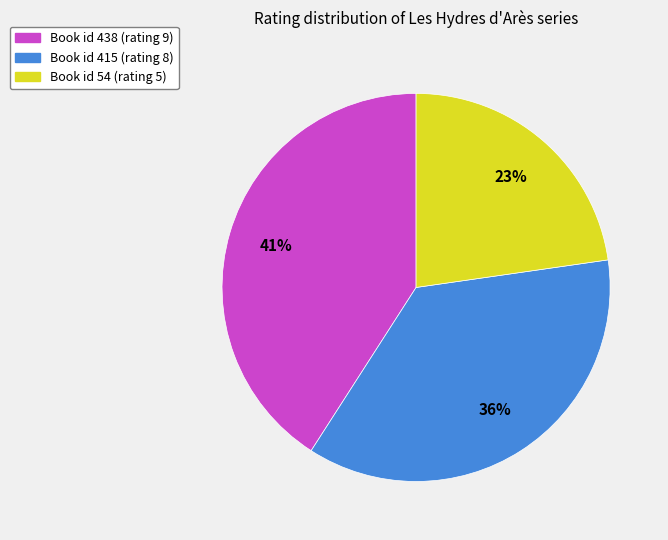

Is there a majority slice in this chart?

No